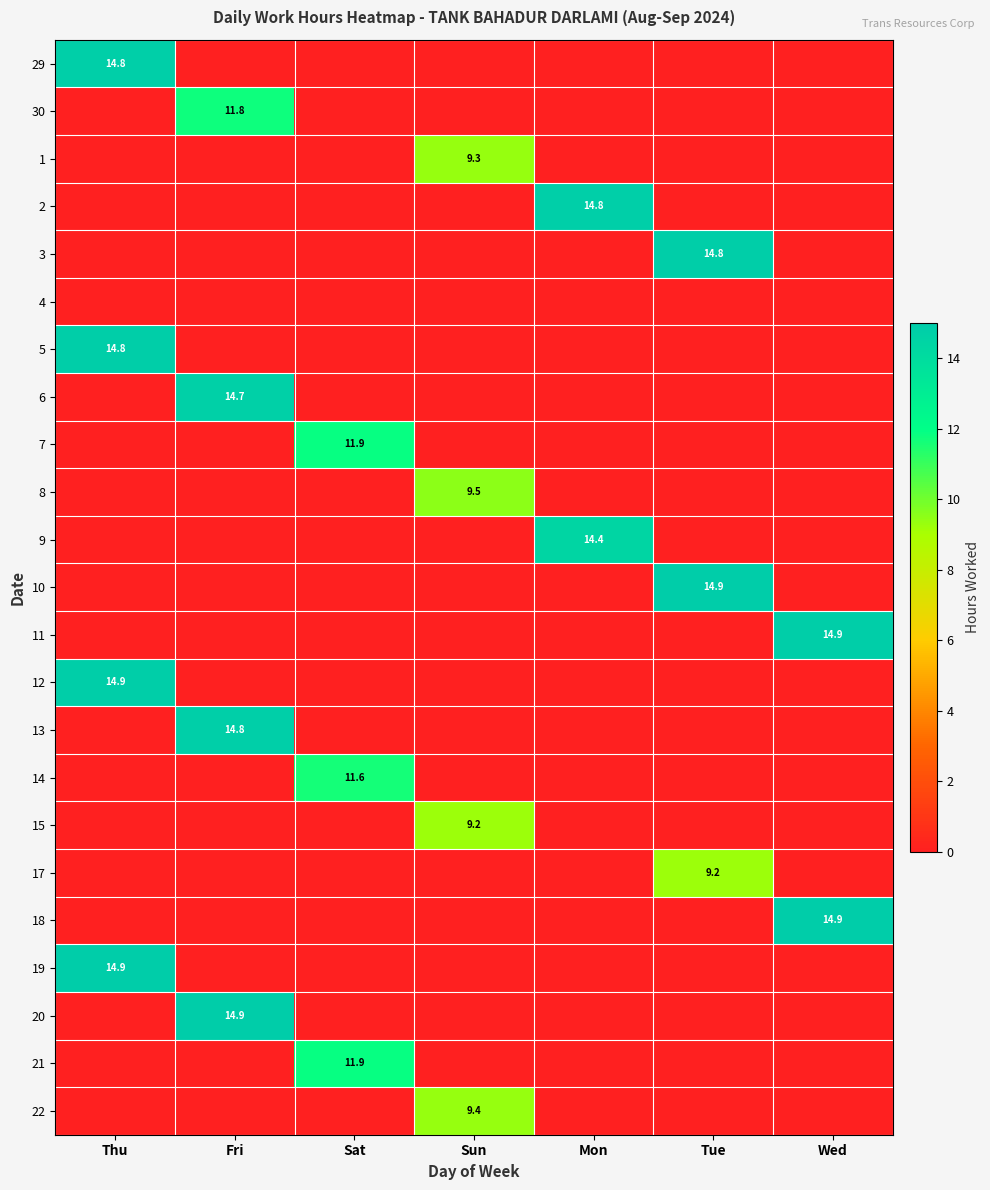

Which series changed the most between Tue and Wed?

10